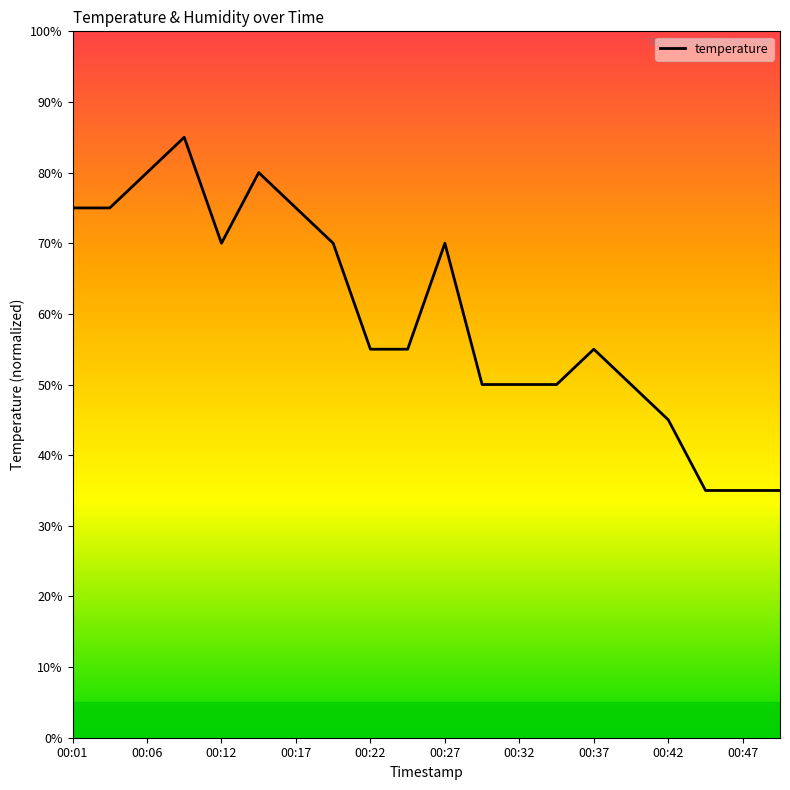

What is the maximum value shown in the chart?

85.0